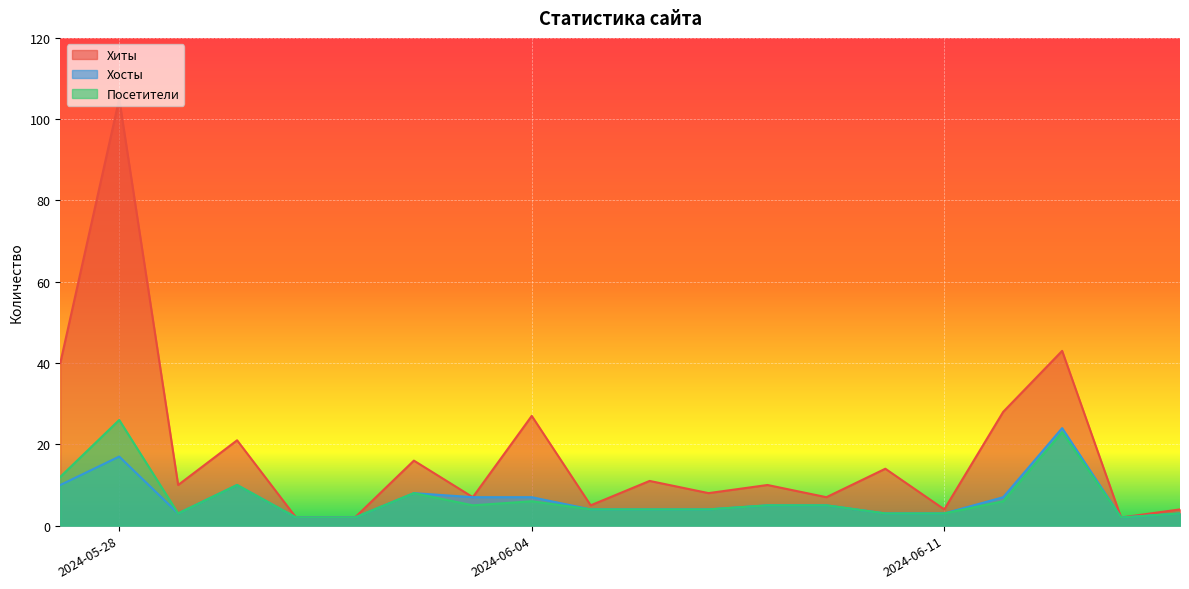

The value of Хосты at 2024-05-28 is 7. True or false?

False